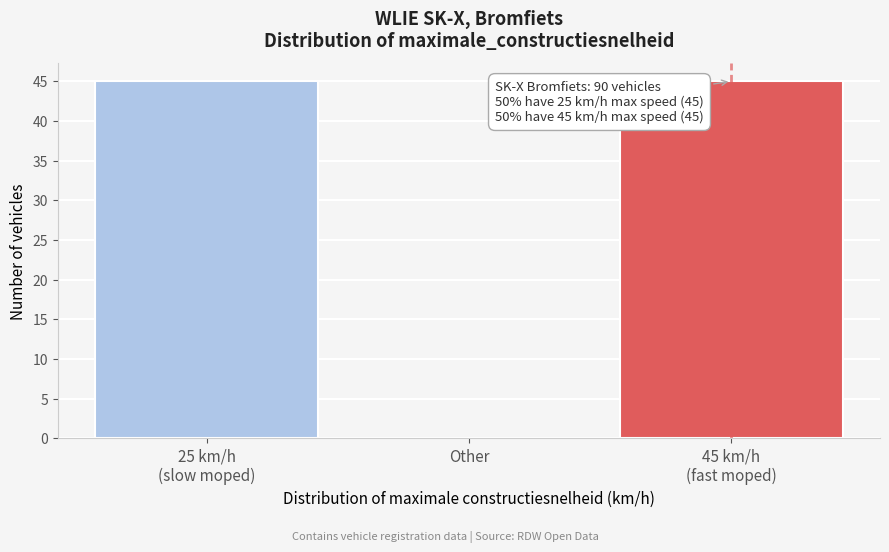

Where is the data nearest to the value 22?

Other